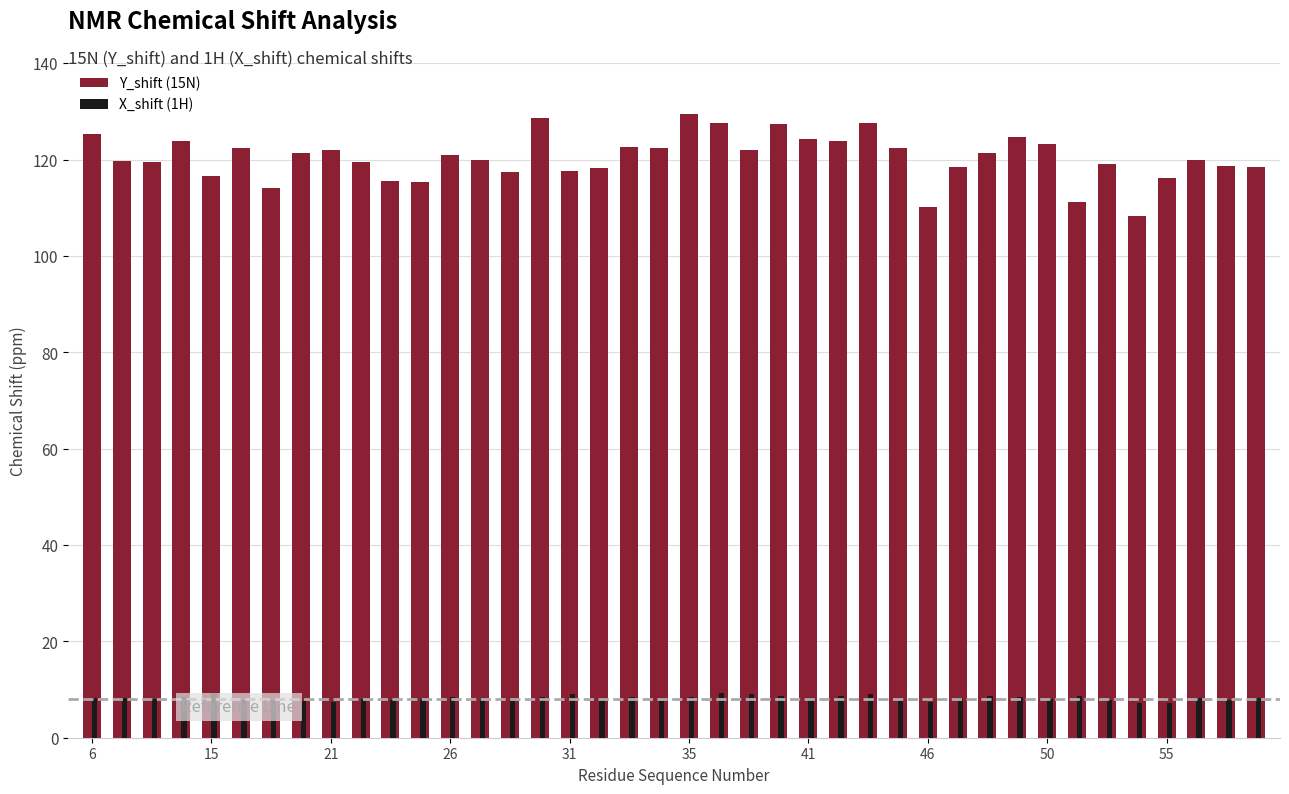

What is the maximum value shown in the chart?

129.6